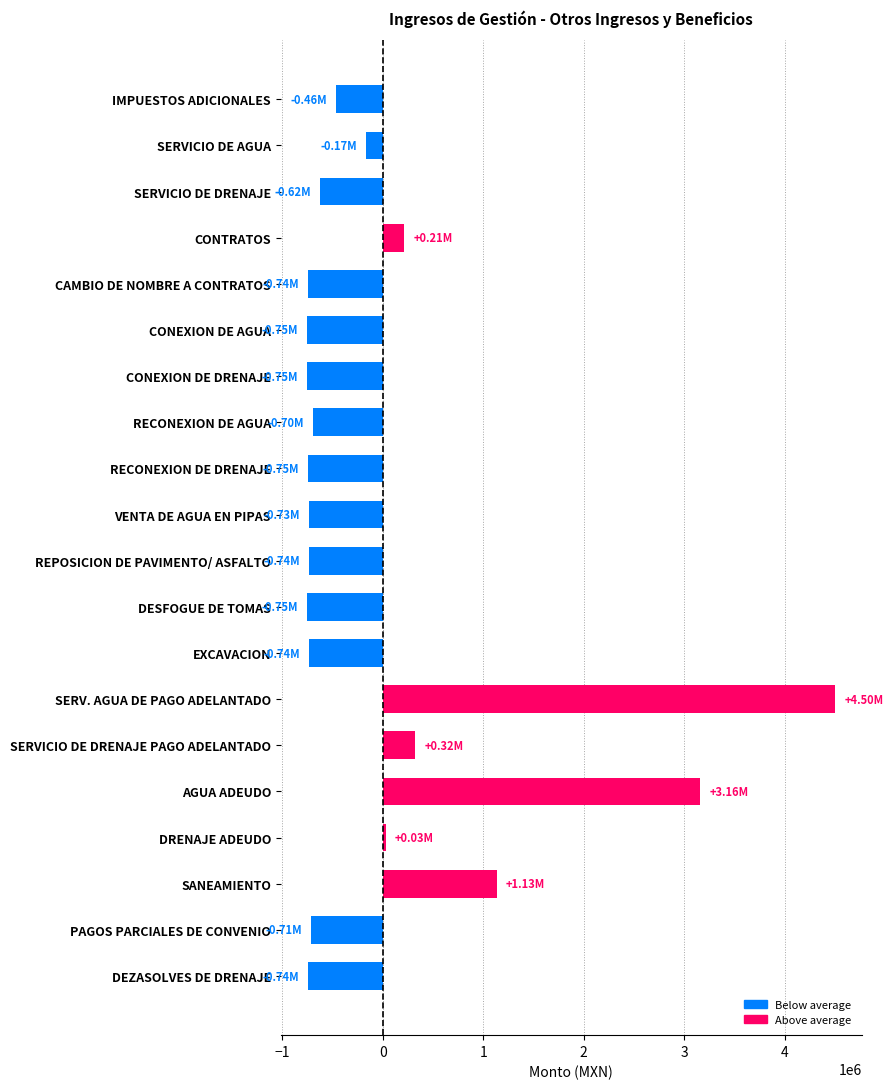

At which category does the chart reach its peak across all series?

SERV. AGUA DE PAGO ADELANTADO